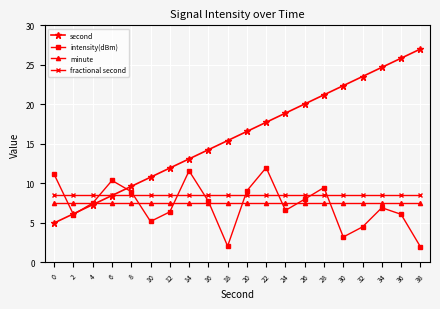

Which series has the largest total across all categories?

second